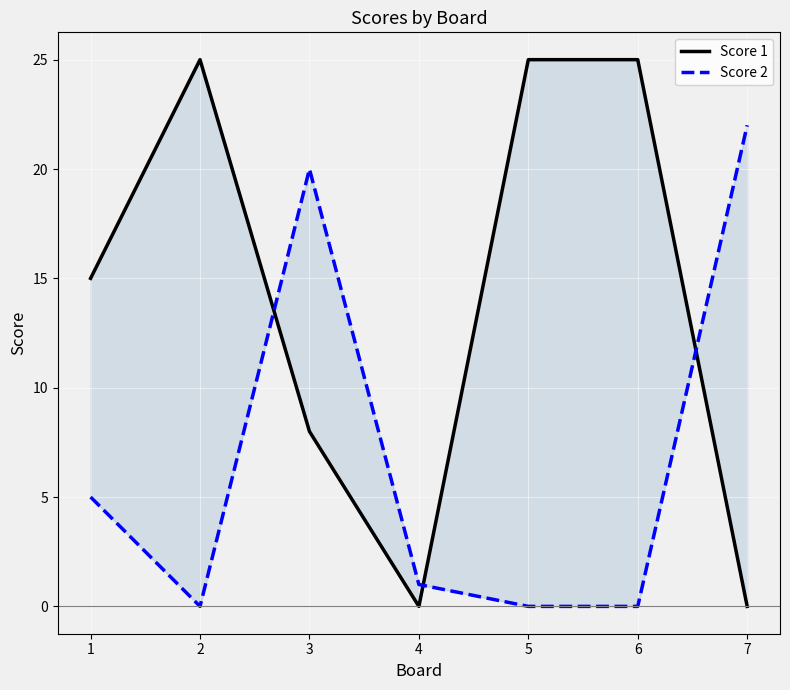

Count the number of data series in this chart.

2